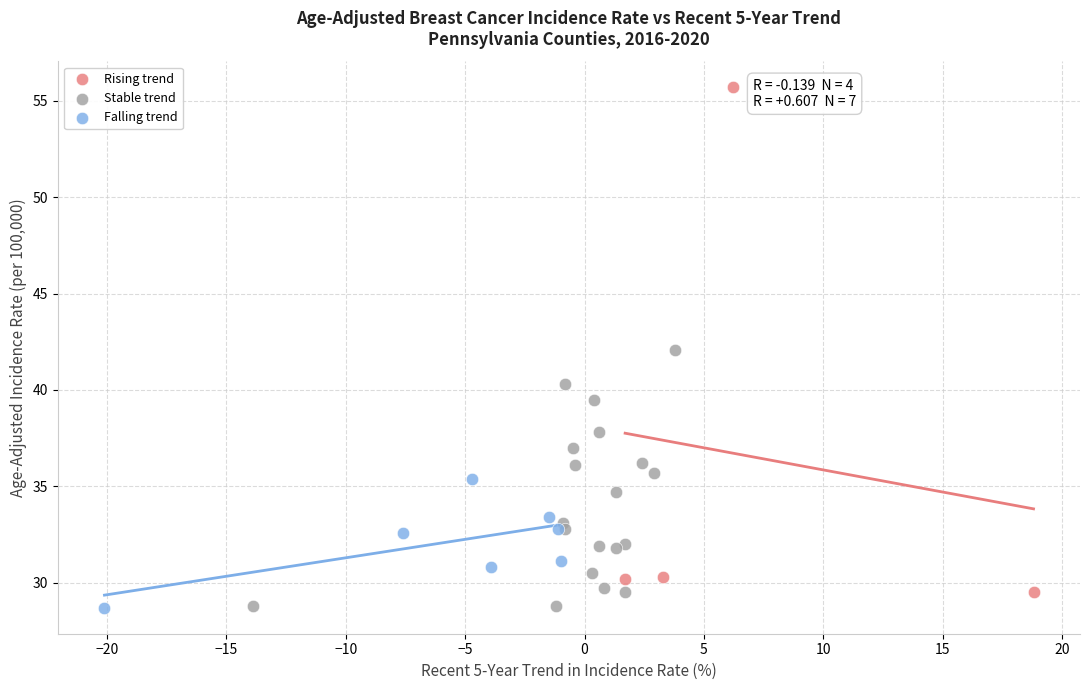

Which series contains the highest Y value?

Rising trend